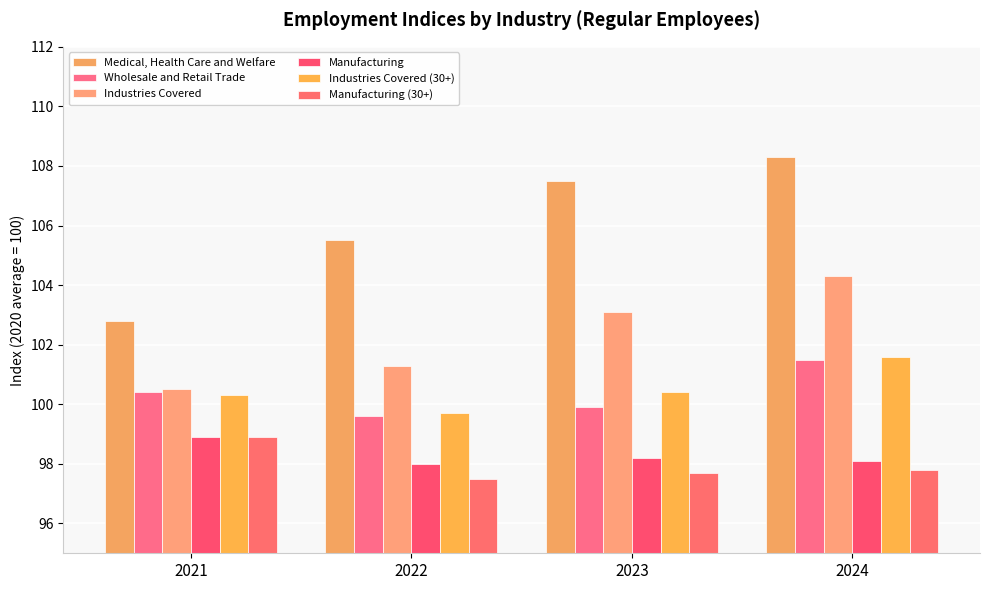

Which series changed the most between 2022 and 2023?

Medical, Health Care and Welfare